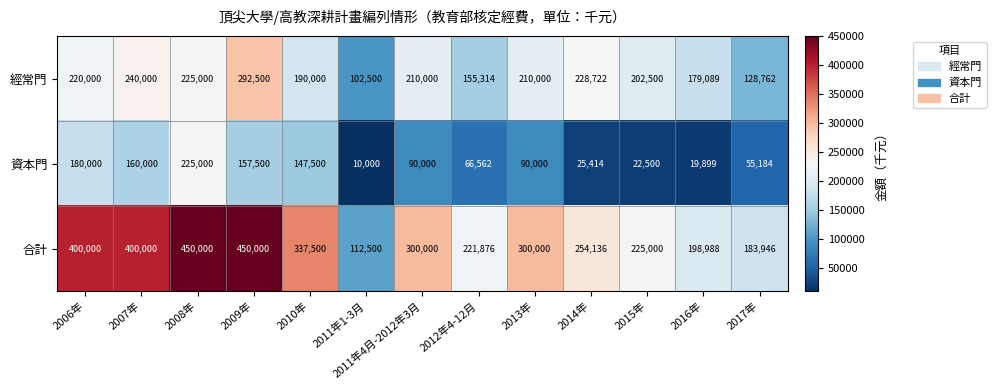

At 2010年, list the series in order from largest to smallest.

合計, 經常門, 資本門